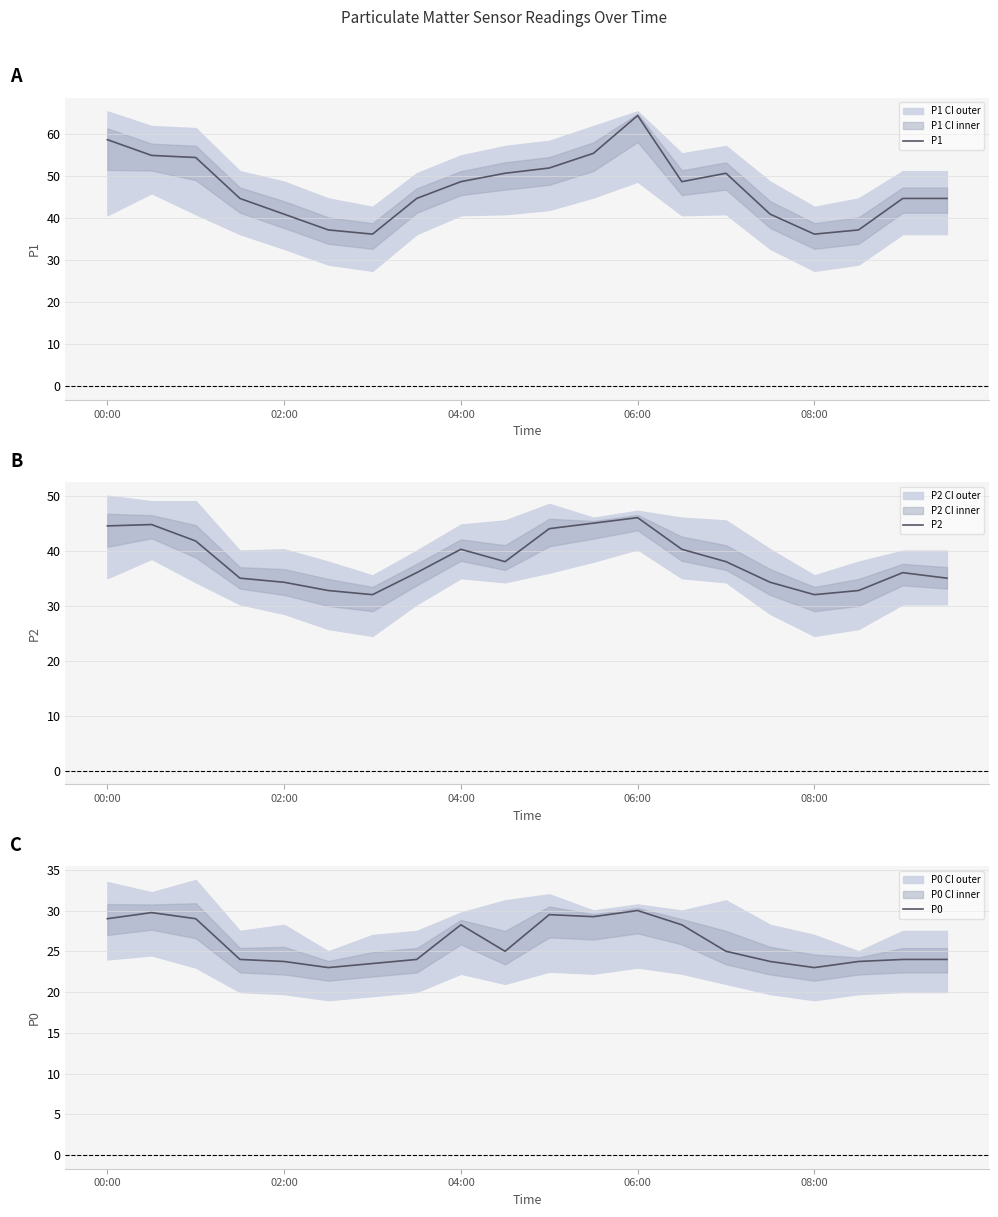

How many distinct data groups are displayed?

3